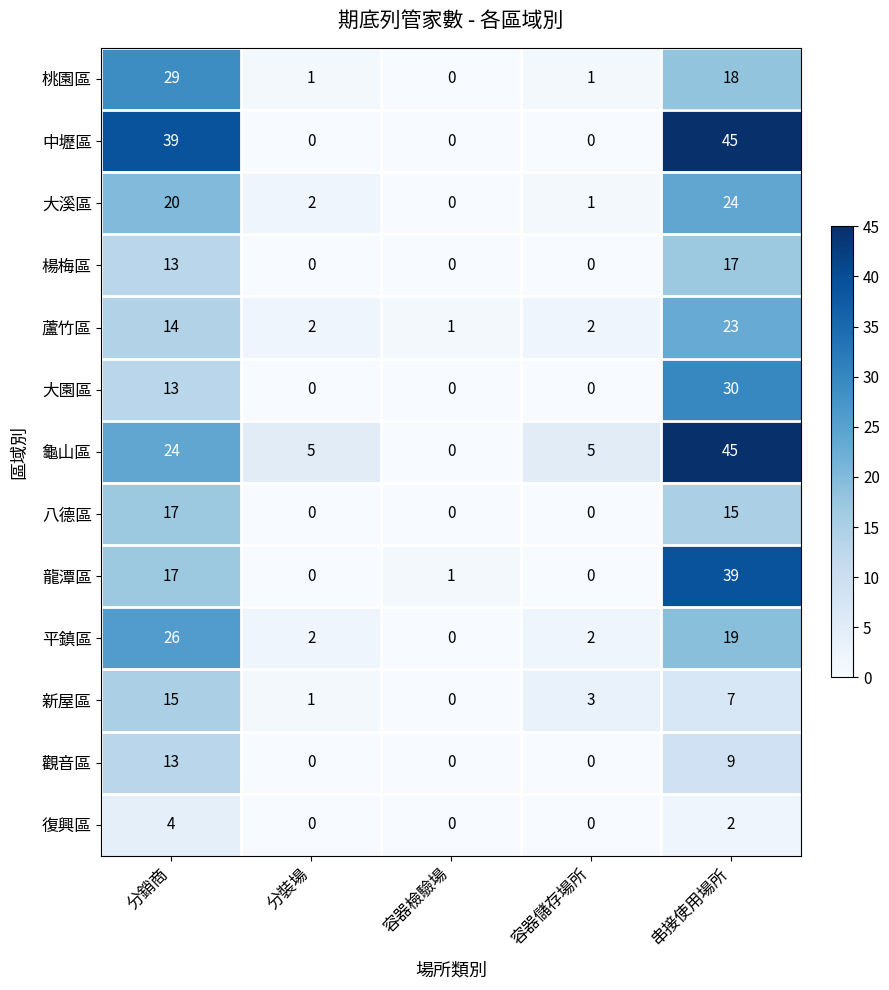

What is the spread (max minus min) of values at 分銷商?

35